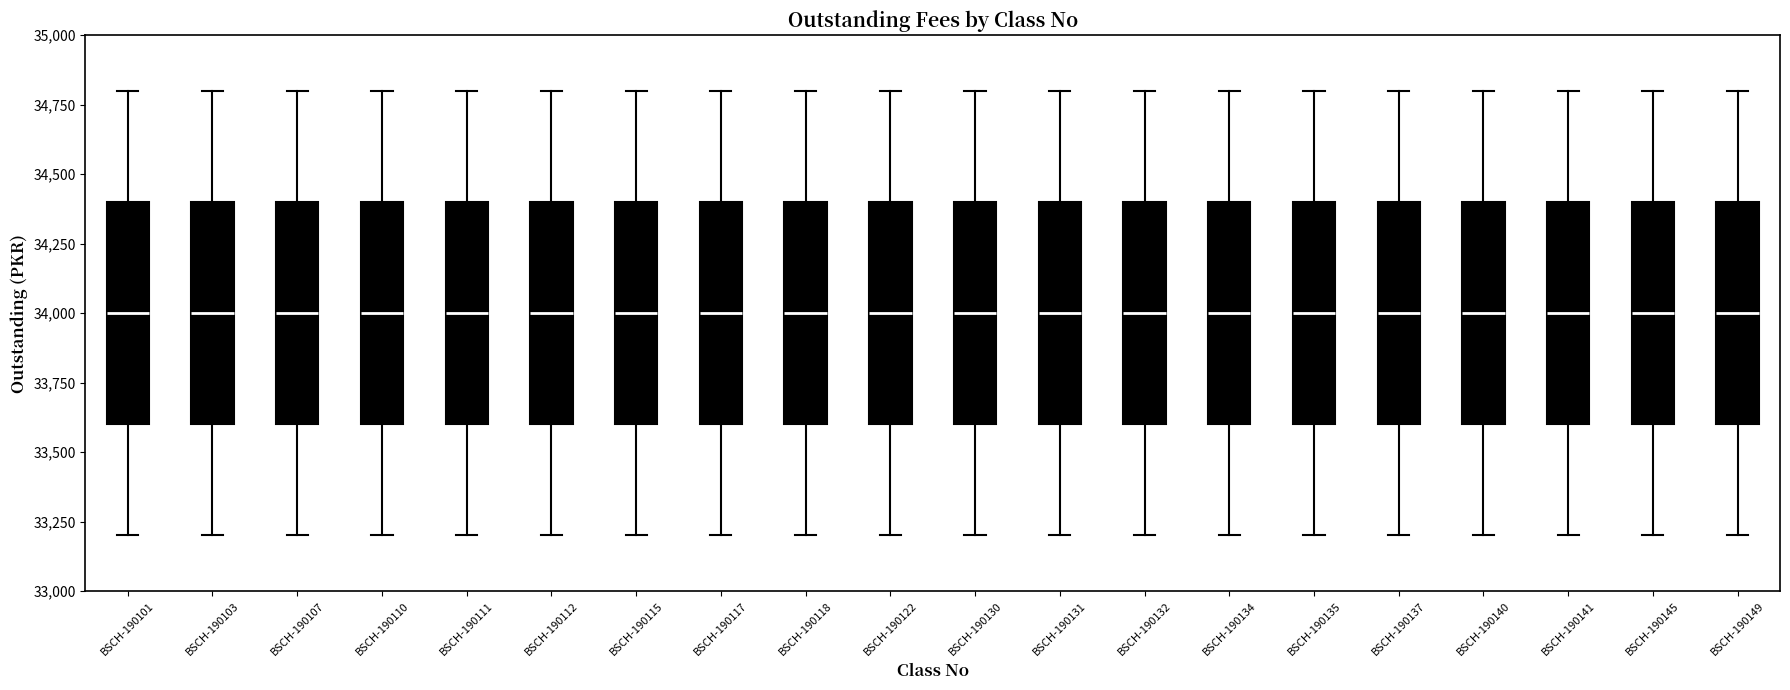

Reading left to right, read every box against the y-axis: the position of its median line, the range the box covers, and the ends of its whiskers. The values are not printed on the chart, so give them approximately, as read against the axis.

BSCH-190101: median 34000, box 33600 to 34400, whiskers 33200 to 34800
BSCH-190103: median 34000, box 33600 to 34400, whiskers 33200 to 34800
BSCH-190107: median 34000, box 33600 to 34400, whiskers 33200 to 34800
BSCH-190110: median 34000, box 33600 to 34400, whiskers 33200 to 34800
BSCH-190111: median 34000, box 33600 to 34400, whiskers 33200 to 34800
BSCH-190112: median 34000, box 33600 to 34400, whiskers 33200 to 34800
BSCH-190115: median 34000, box 33600 to 34400, whiskers 33200 to 34800
BSCH-190117: median 34000, box 33600 to 34400, whiskers 33200 to 34800
BSCH-190118: median 34000, box 33600 to 34400, whiskers 33200 to 34800
BSCH-190122: median 34000, box 33600 to 34400, whiskers 33200 to 34800
BSCH-190130: median 34000, box 33600 to 34400, whiskers 33200 to 34800
BSCH-190131: median 34000, box 33600 to 34400, whiskers 33200 to 34800
BSCH-190132: median 34000, box 33600 to 34400, whiskers 33200 to 34800
BSCH-190134: median 34000, box 33600 to 34400, whiskers 33200 to 34800
BSCH-190135: median 34000, box 33600 to 34400, whiskers 33200 to 34800
BSCH-190137: median 34000, box 33600 to 34400, whiskers 33200 to 34800
BSCH-190140: median 34000, box 33600 to 34400, whiskers 33200 to 34800
BSCH-190141: median 34000, box 33600 to 34400, whiskers 33200 to 34800
BSCH-190145: median 34000, box 33600 to 34400, whiskers 33200 to 34800
BSCH-190149: median 34000, box 33600 to 34400, whiskers 33200 to 34800